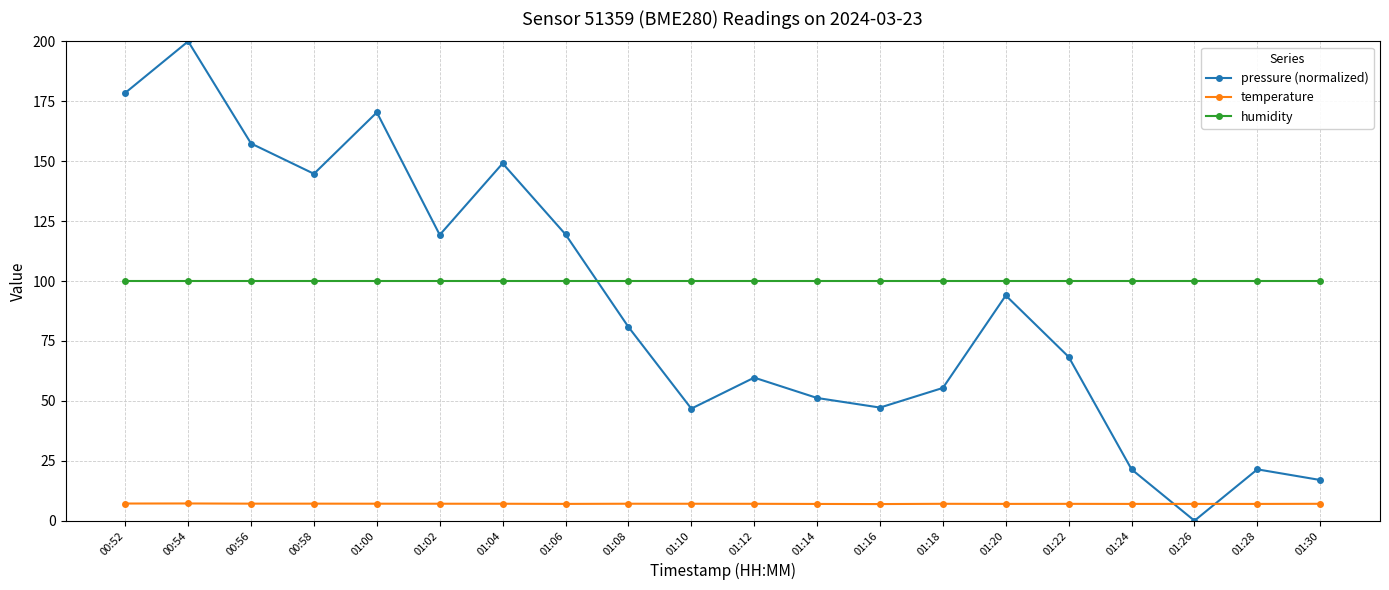

What is the label of the 10th point from the left?

01:10